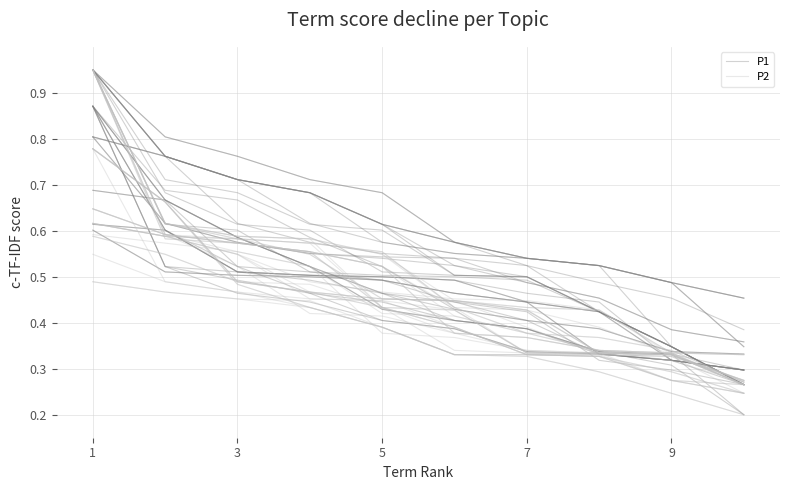

How many P2 values are between 0 and 1?

10